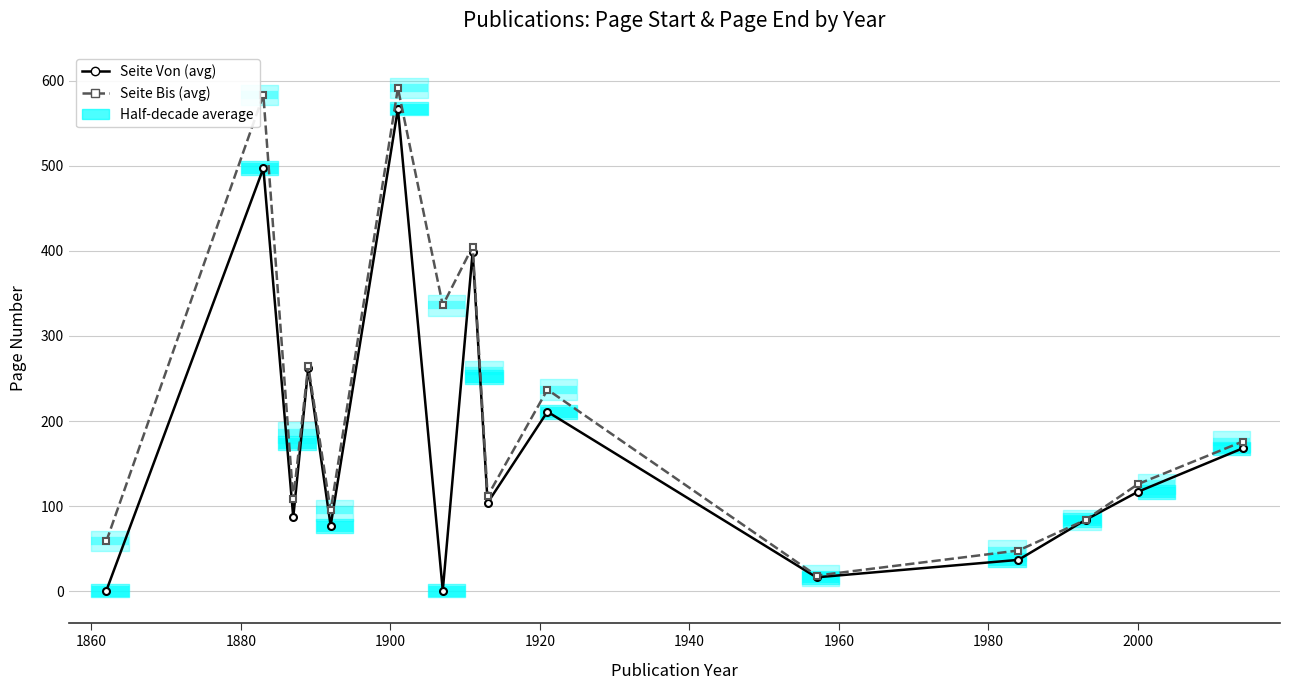

What is the minimum value shown in the chart?

1.0